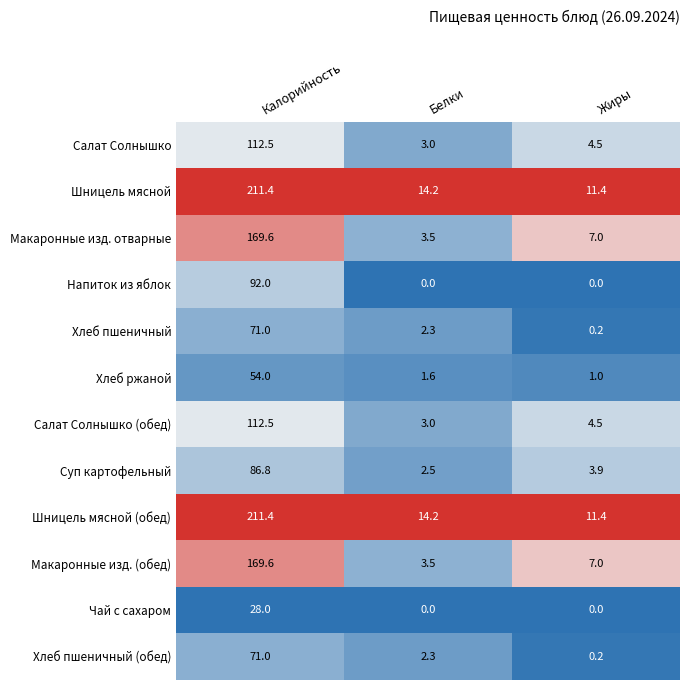

Is it true that Калорийность equals 211.4 at 8?

True